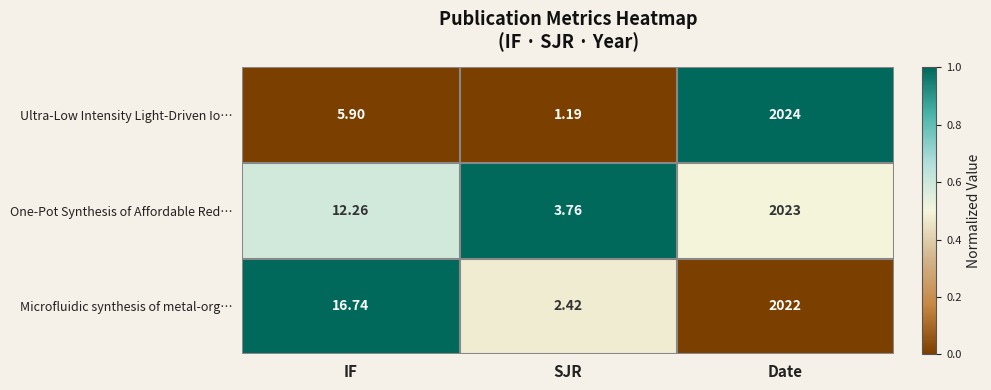

Is the value of Microfluidic synthesis of metal-org… at IF greater than the value of One-Pot Synthesis of Affordable Red… at SJR?

Yes